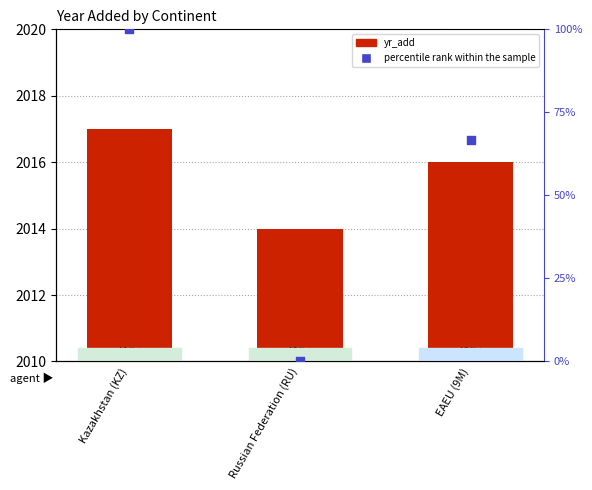

At how many categories does at least one series exceed 1527?

3